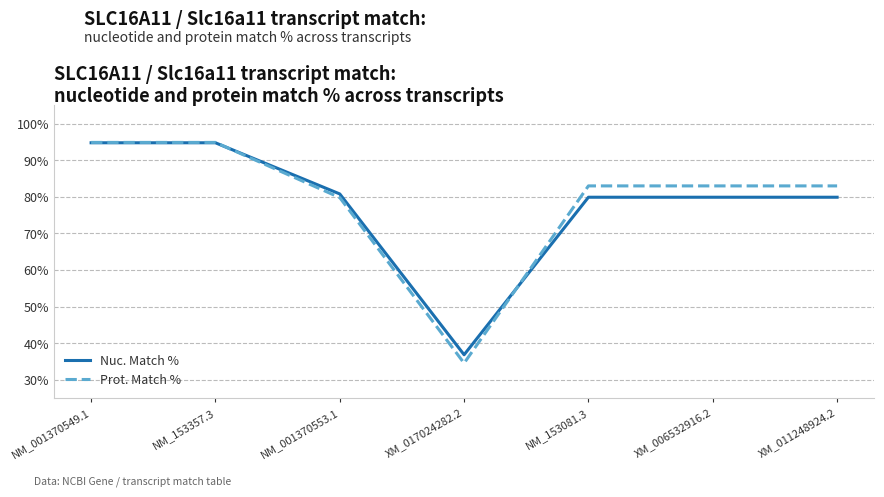

Is the value of Nuc. Match % at NM_001370549.1 greater than the value of Prot. Match % at XM_006532916.2?

Yes